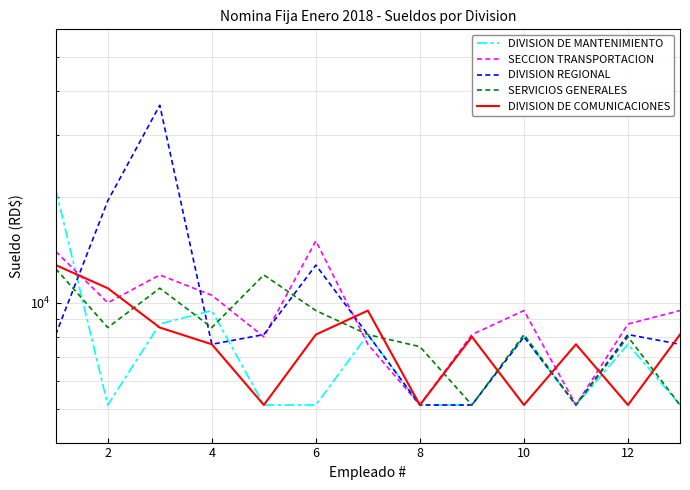

What is the smallest value displayed?

5117.5